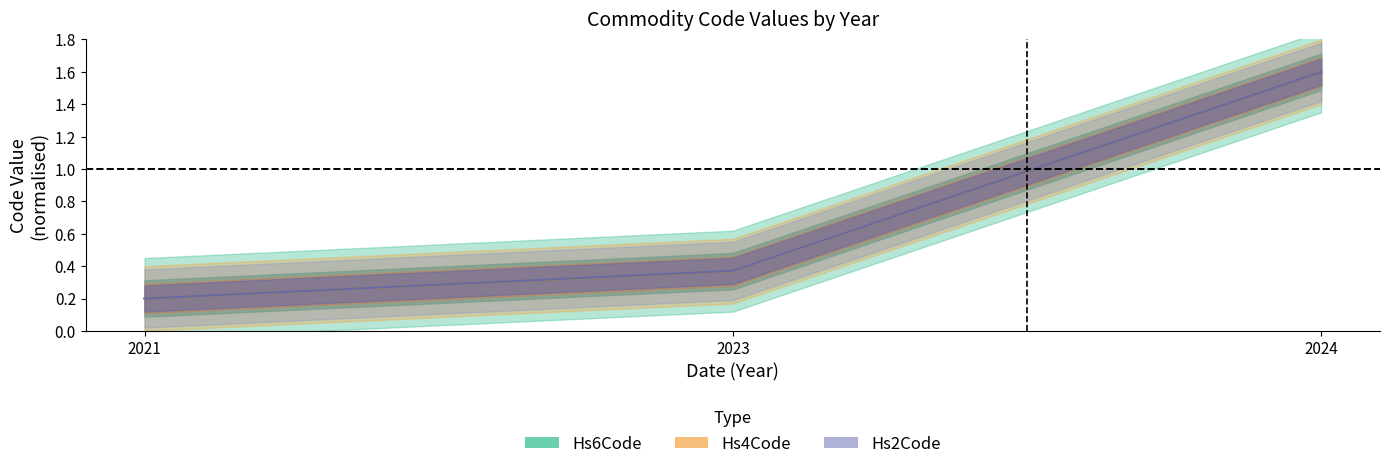

What is the difference between the maximum and second lowest values in the Hs2Code series?

1.2